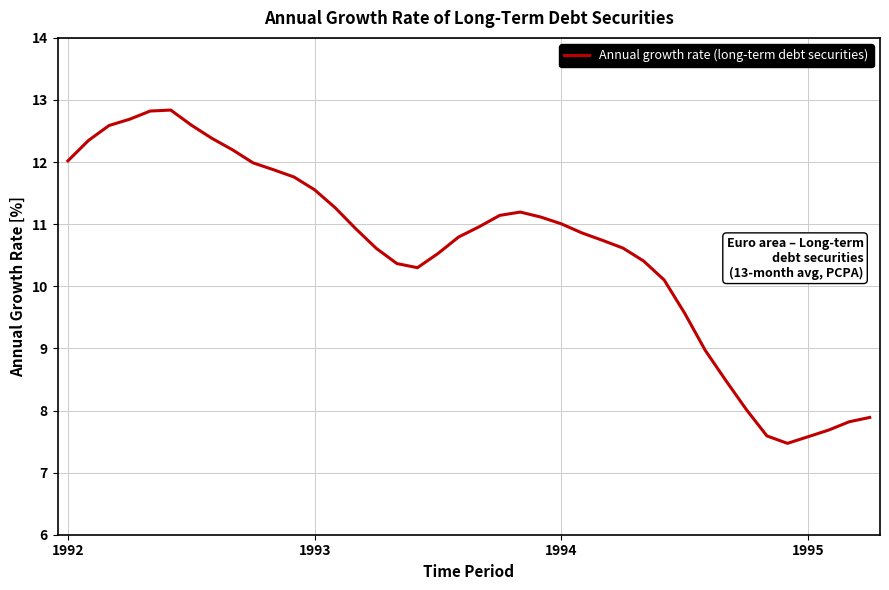

What is the difference between the maximum and minimum values?

5.4